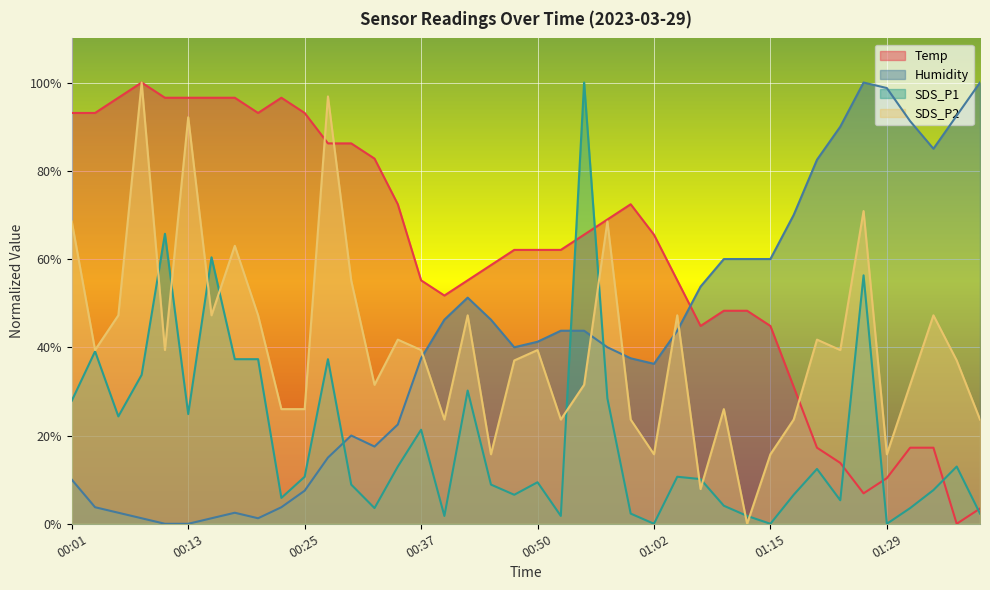

Reading left to right, what are all the values shown in this chart?

Temp: 00:01=93.1	00:03=93.1	00:06=96.6	00:08=100.0	00:10=96.6	00:13=96.6	00:15=96.6	00:18=96.6	00:20=93.1	00:23=96.6	00:25=93.1	00:27=86.2	00:30=86.2	00:32=82.8	00:35=72.4	00:37=55.2	00:40=51.7	00:42=55.2	00:45=58.6	00:47=62.1	00:50=62.1	00:52=62.1	00:55=65.5	00:57=69.0	01:00=72.4	01:02=65.5	01:05=55.2	01:08=44.8	01:10=48.3	01:13=48.3	01:15=44.8	01:18=31.0	01:21=17.2	01:24=13.8	01:26=6.9	01:29=10.3	01:31=17.2	01:34=17.2	01:37=0.0	01:39=3.4
Humidity: 00:01=10.0	00:03=3.8	00:06=2.5	00:08=1.3	00:10=0.0	00:13=0.0	00:15=1.3	00:18=2.5	00:20=1.3	00:23=3.8	00:25=7.5	00:27=15.0	00:30=20.0	00:32=17.5	00:35=22.5	00:37=37.5	00:40=46.3	00:42=51.3	00:45=46.3	00:47=40.0	00:50=41.3	00:52=43.8	00:55=43.8	00:57=40.0	01:00=37.5	01:02=36.2	01:05=43.8	01:08=53.8	01:10=60.0	01:13=60.0	01:15=60.0	01:18=70.0	01:21=82.5	01:24=90.0	01:26=100.0	01:29=98.7	01:31=91.3	01:34=85.0	01:37=92.5	01:39=100.0
SDS_P1: 00:01=27.9	00:03=39.1	00:06=24.3	00:08=33.7	00:10=65.7	00:13=24.9	00:15=60.4	00:18=37.3	00:20=37.3	00:23=5.9	00:25=10.7	00:27=37.3	00:30=8.9	00:32=3.6	00:35=13.0	00:37=21.3	00:40=1.8	00:42=30.2	00:45=8.9	00:47=6.6	00:50=9.4	00:52=1.8	00:55=100.0	00:57=28.4	01:00=2.3	01:02=0.0	01:05=10.7	01:08=10.1	01:10=4.1	01:13=1.8	01:15=0.0	01:18=6.6	01:21=12.4	01:24=5.3	01:26=56.3	01:29=0.0	01:31=3.6	01:34=7.6	01:37=13.0	01:39=2.3
SDS_P2: 00:01=68.5	00:03=39.4	00:06=47.2	00:08=100.0	00:10=39.4	00:13=92.1	00:15=47.2	00:18=63.0	00:20=47.2	00:23=26.0	00:25=26.0	00:27=96.9	00:30=55.1	00:32=31.5	00:35=41.7	00:37=39.4	00:40=23.6	00:42=47.2	00:45=15.7	00:47=37.0	00:50=39.4	00:52=23.6	00:55=31.5	00:57=68.5	01:00=23.6	01:02=15.7	01:05=47.2	01:08=7.9	01:10=26.0	01:13=0.0	01:15=15.7	01:18=23.6	01:21=41.7	01:24=39.4	01:26=70.9	01:29=15.7	01:31=31.5	01:34=47.2	01:37=37.0	01:39=23.6